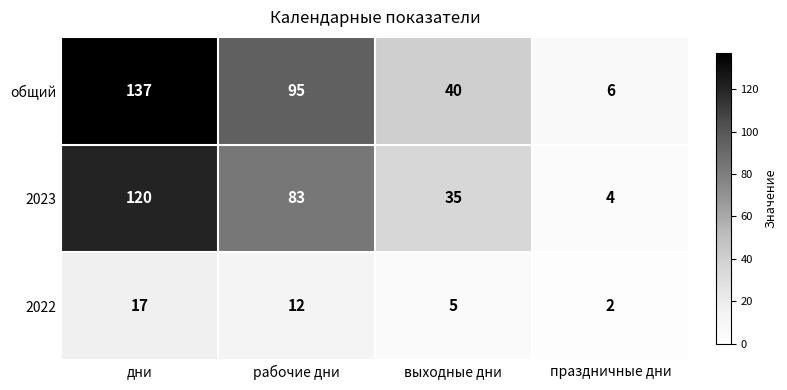

What is the total value across all series at рабочие дни?

190